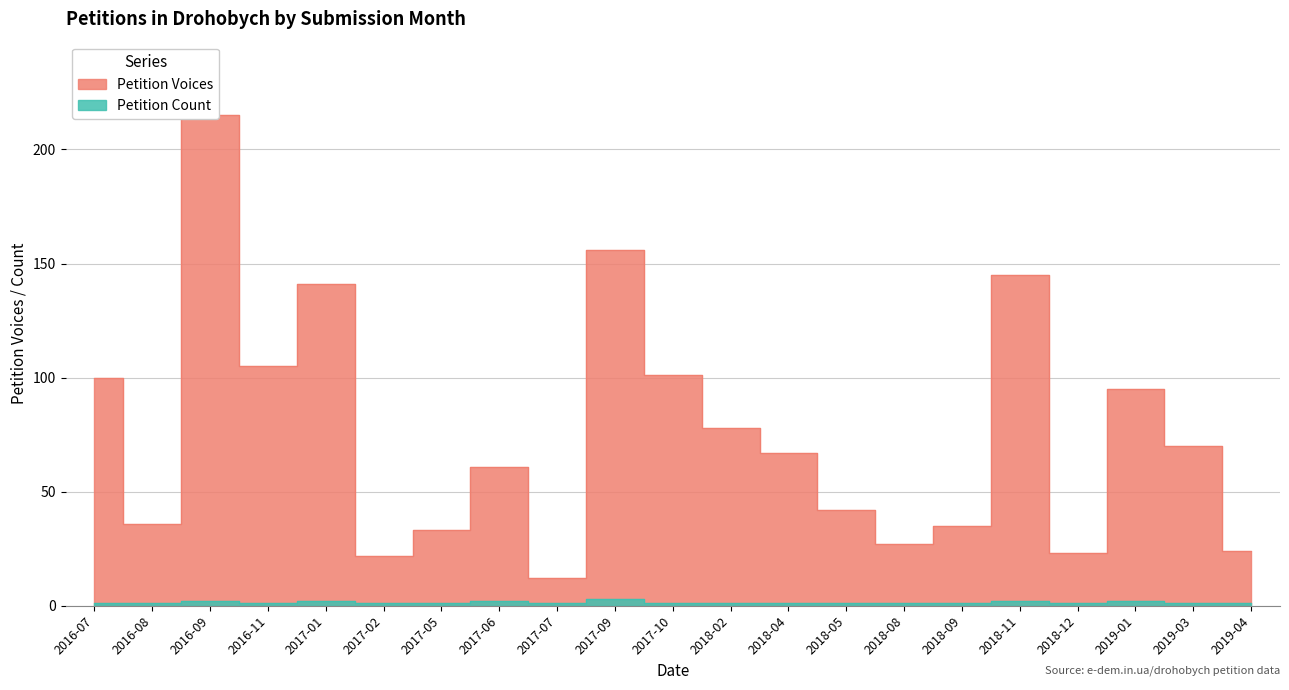

Which category has the lowest value across all series?

2016-07